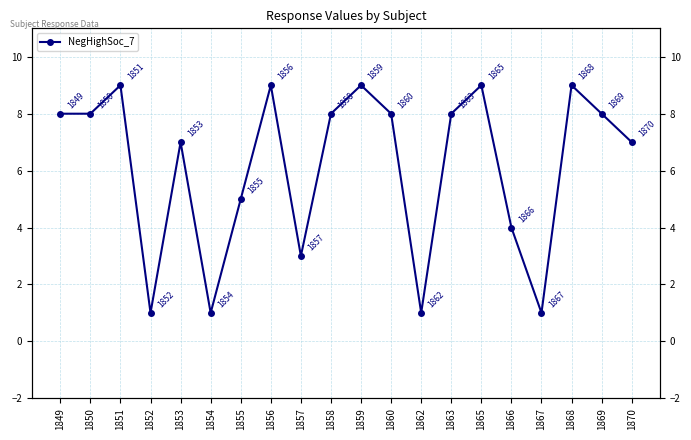

Reading left to right, transcribe all the data shown in this chart.

8	8	9	1	7	1	5	9	3	8	9	8	1	8	9	4	1	9	8	7